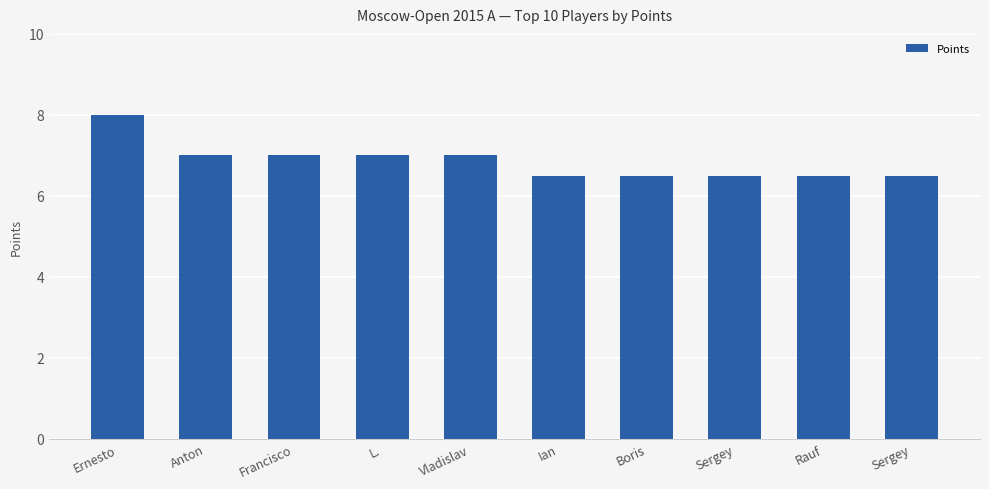

Approximately how many times larger is the value at Ernesto compared to Boris?

1.2